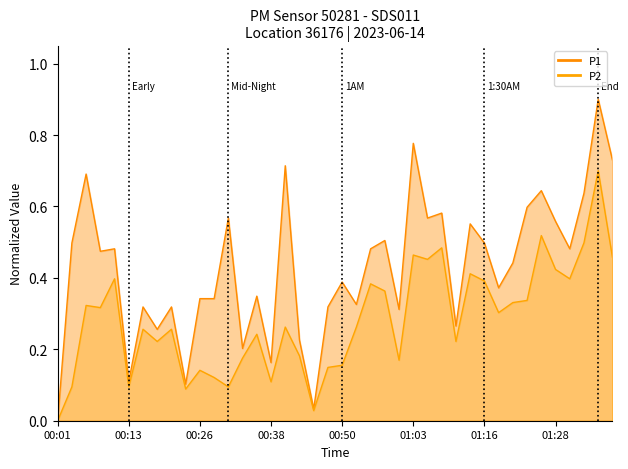

At which category does the chart reach its minimum across all series?

00:01